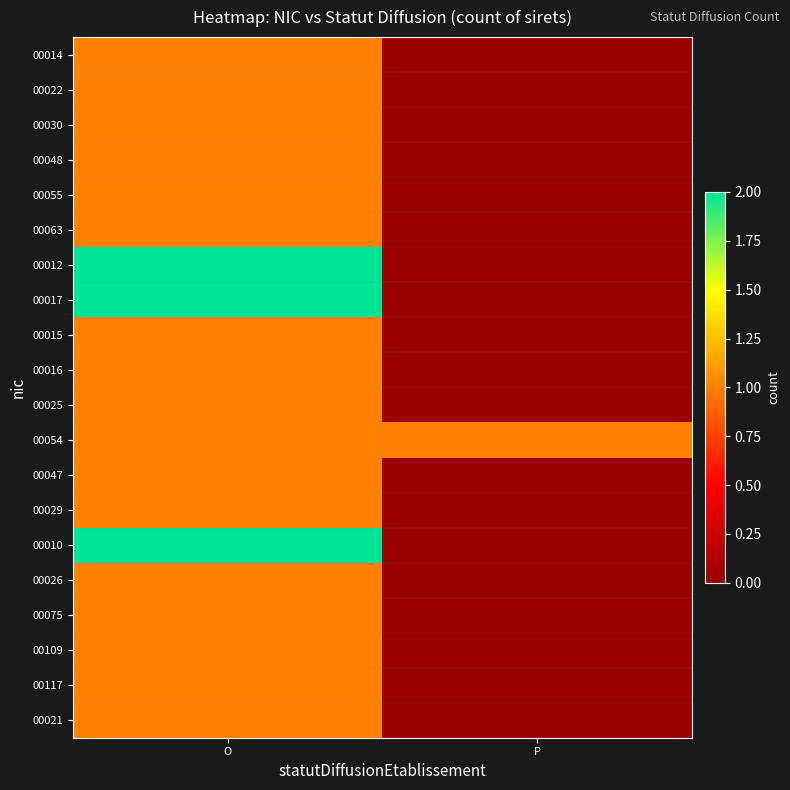

Reading left to right, what are all the values shown in this chart?

00014: O=1	P=0
00022: O=1	P=0
00030: O=1	P=0
00048: O=1	P=0
00055: O=1	P=0
00063: O=1	P=0
00012: O=2	P=0
00017: O=2	P=0
00015: O=1	P=0
00016: O=1	P=0
00025: O=1	P=0
00054: O=1	P=1
00047: O=1	P=0
00029: O=1	P=0
00010: O=2	P=0
00026: O=1	P=0
00075: O=1	P=0
00109: O=1	P=0
00117: O=1	P=0
00021: O=1	P=0